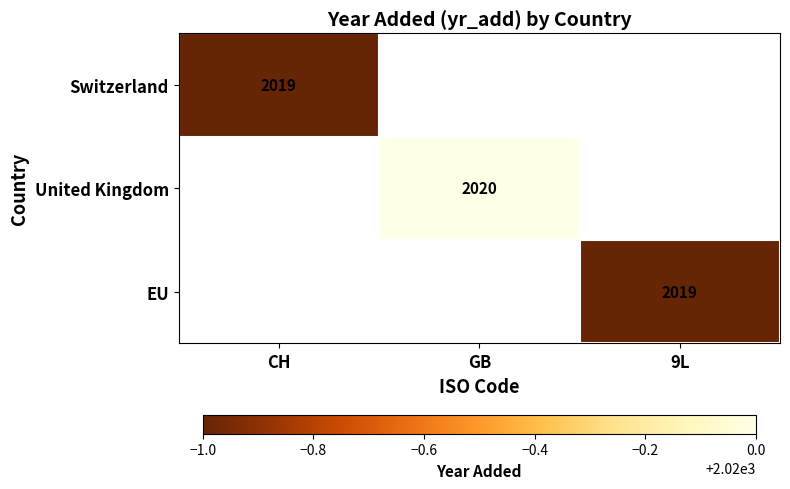

Between 9L and GB, which is larger?

GB